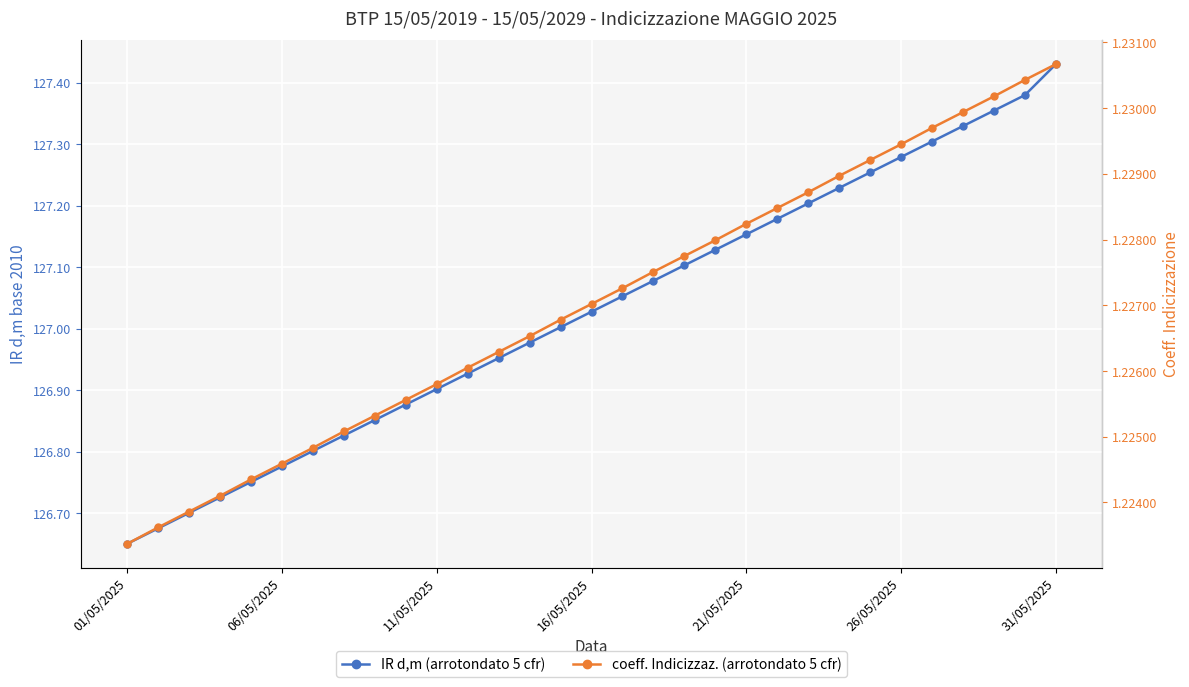

What is the difference between the maximum and second lowest values in the IR d,m (arrotondato 5 cfr) series?

0.8